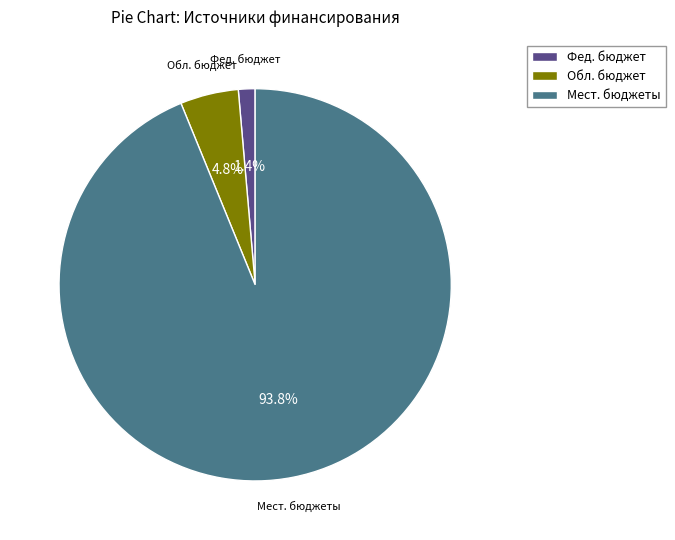

Rank the categories by value from highest to lowest.

Мест. бюджеты, Обл. бюджет, Фед. бюджет